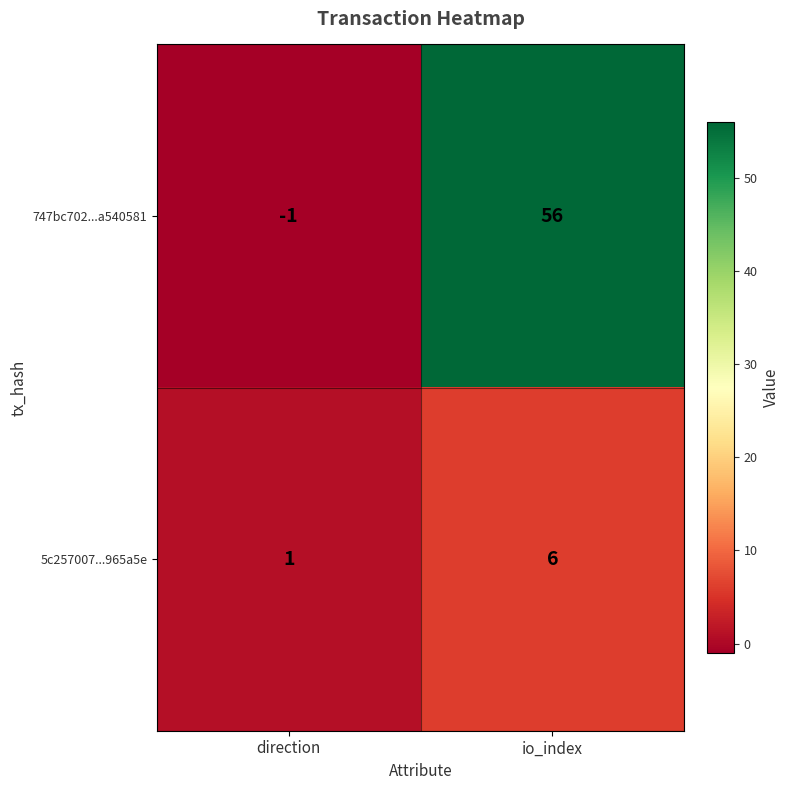

Which series has the widest spread of values?

747bc702...a540581